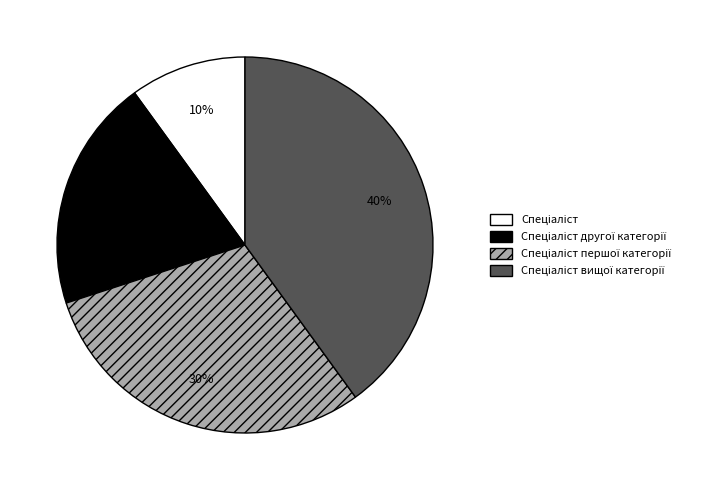

To the nearest percent, what is the average slice percentage?

25%